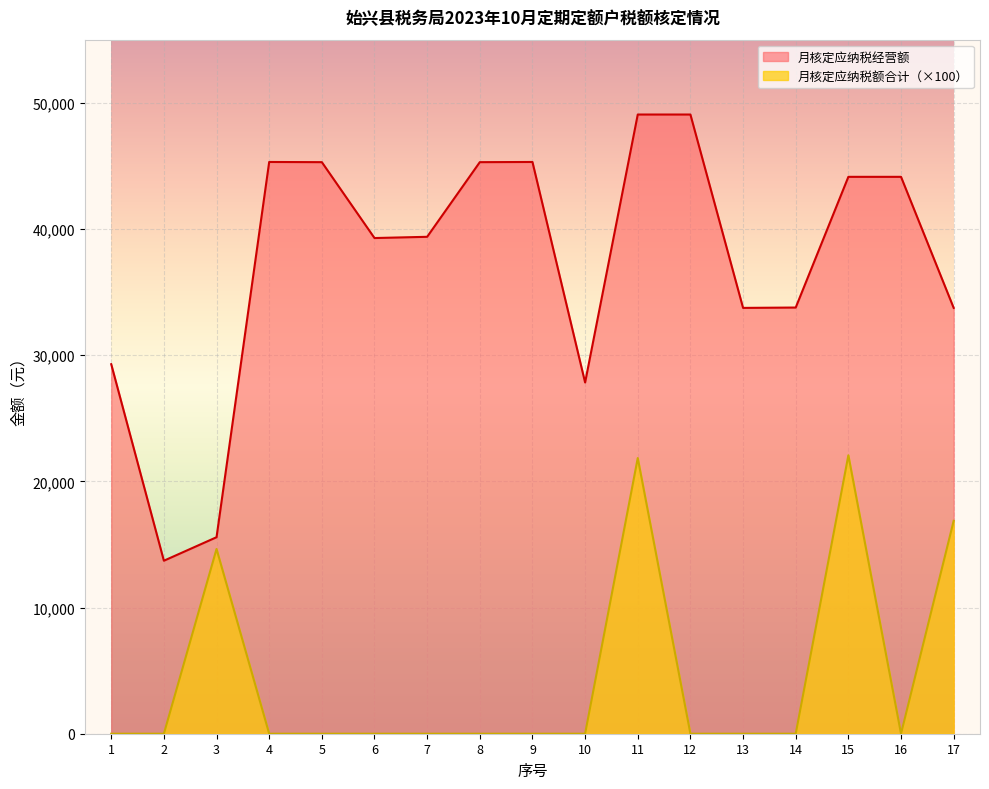

What is the difference between the maximum and second lowest values in the 月核定应纳税额合计 series?

22065.0